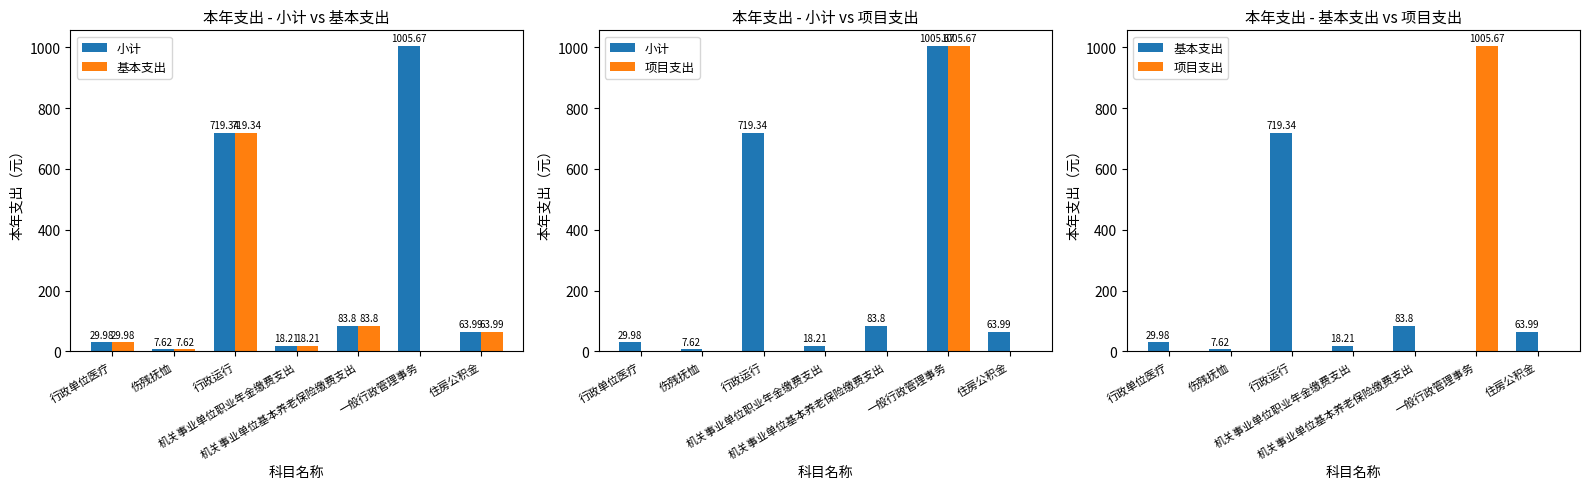

Reading left to right, what are all the values shown in this chart?

小计: 行政单位医疗=30.0	伤残抚恤=7.6	行政运行=719.3	机关事业单位职业年金缴费支出=18.2	机关事业单位基本养老保险缴费支出=83.8	一般行政管理事务=1005.7	住房公积金=64.0
基本支出: 行政单位医疗=30.0	伤残抚恤=7.6	行政运行=719.3	机关事业单位职业年金缴费支出=18.2	机关事业单位基本养老保险缴费支出=83.8	一般行政管理事务=0.0	住房公积金=64.0
项目支出: 行政单位医疗=0.0	伤残抚恤=0.0	行政运行=0.0	机关事业单位职业年金缴费支出=0.0	机关事业单位基本养老保险缴费支出=0.0	一般行政管理事务=1005.7	住房公积金=0.0